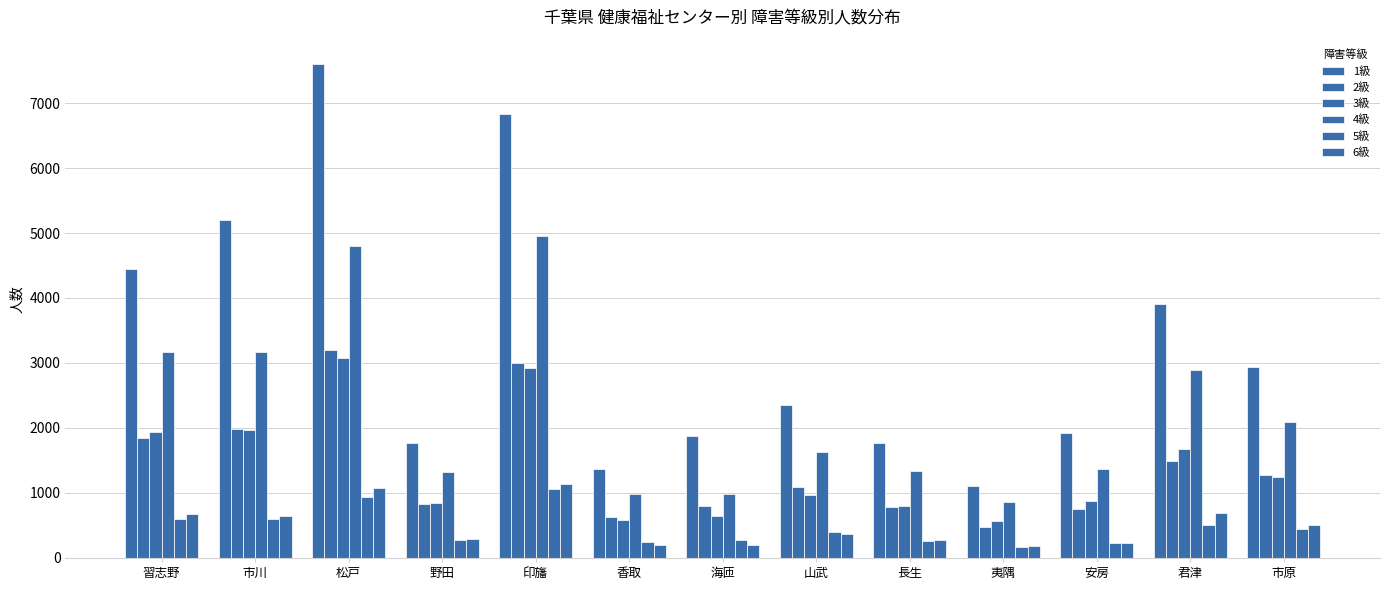

Is the value of 3級 at 君津 greater than the value of 4級 at 安房?

Yes